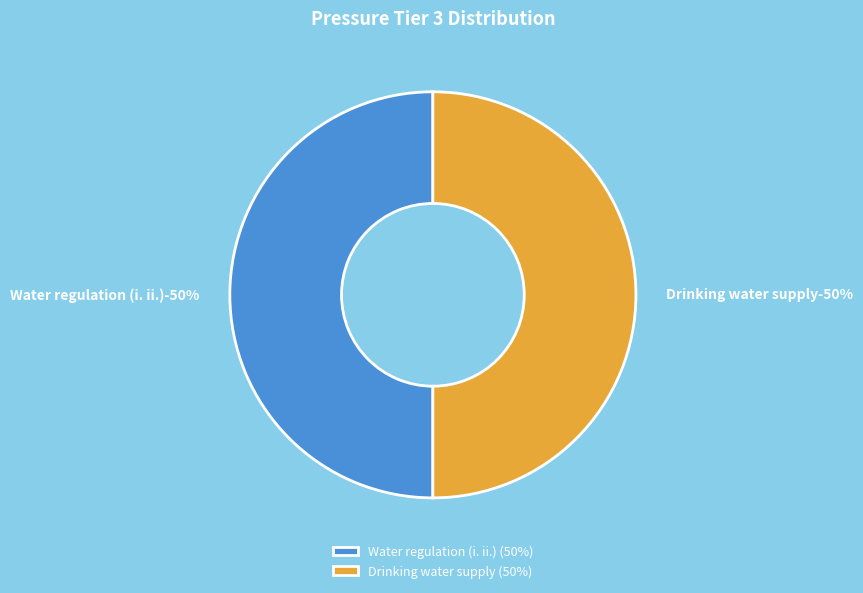

The Drinking water supply slice represents 50% of the pie. True or false?

True